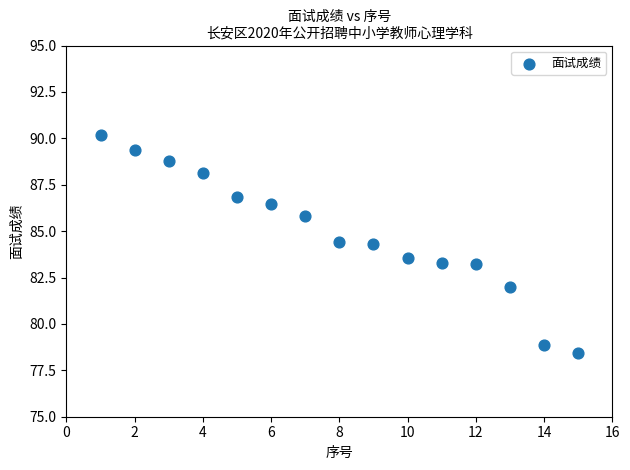

What is the range of Y values (max minus min)?

11.8